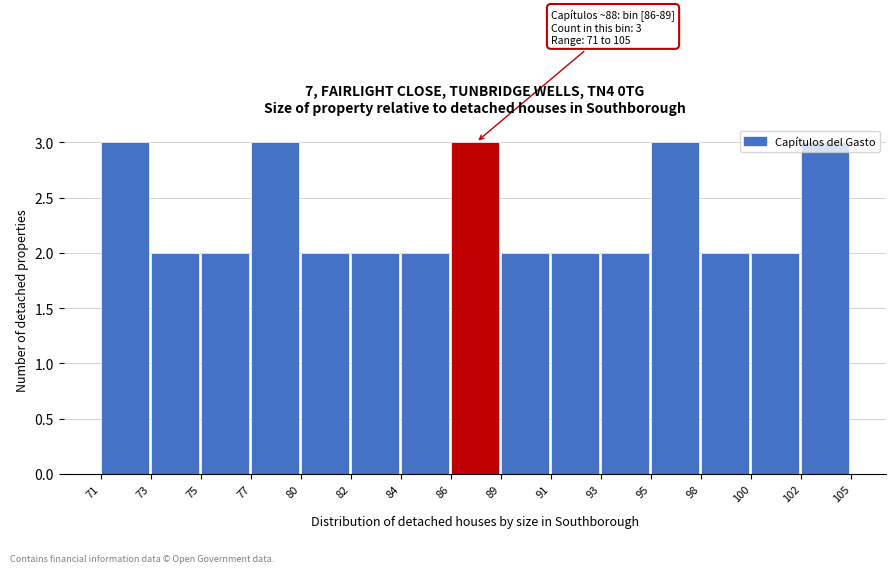

The value at 86 is 3. True or false?

True